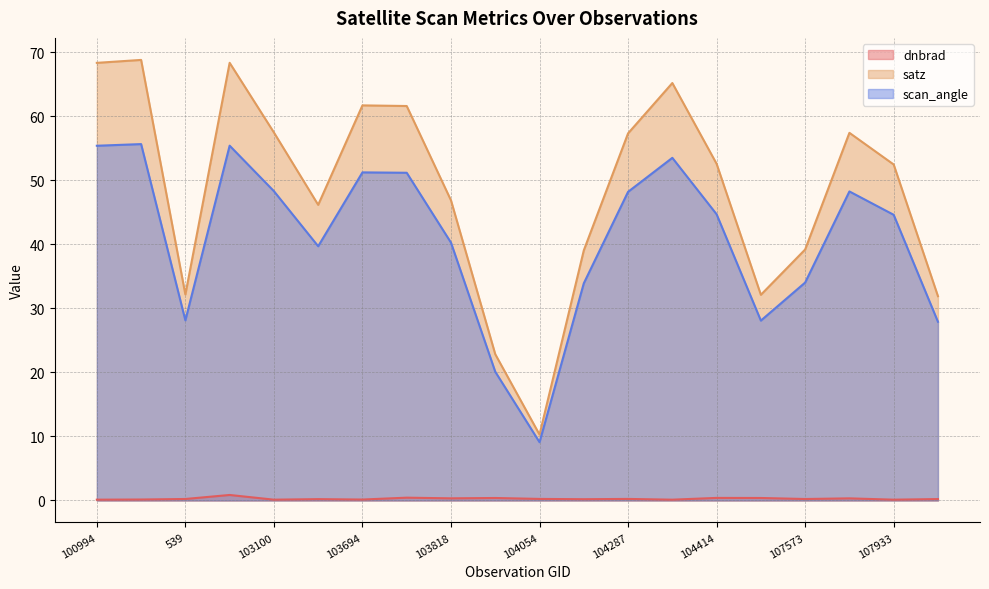

What are all the series names shown in the legend?

dnbrad, satz, scan_angle